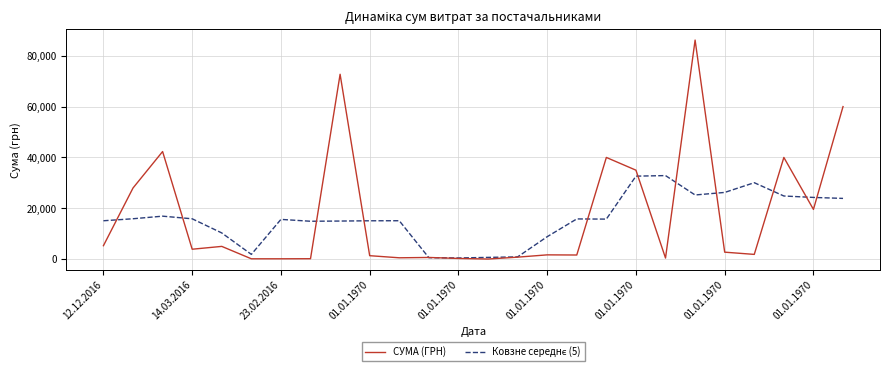

What is the maximum value shown in the chart?

86100.0